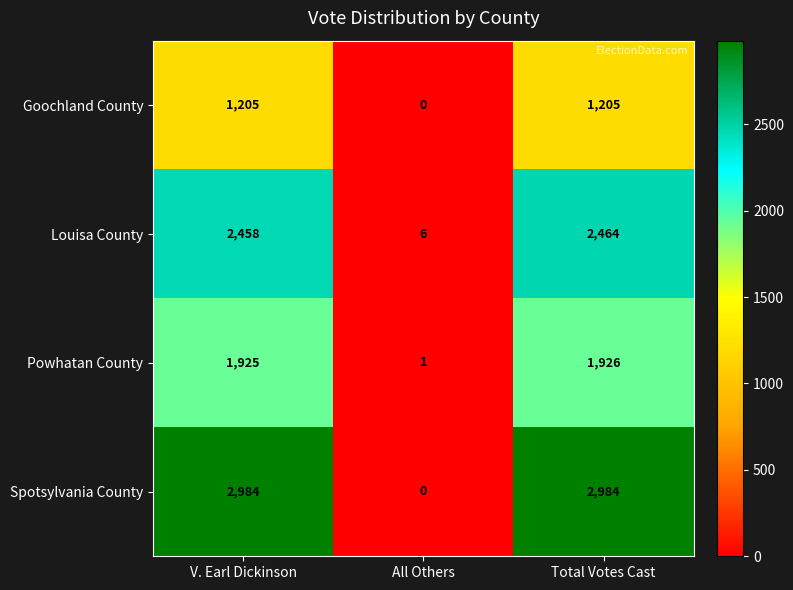

At Total Votes Cast, list the series in order from largest to smallest.

Spotsylvania County, Louisa County, Powhatan County, Goochland County